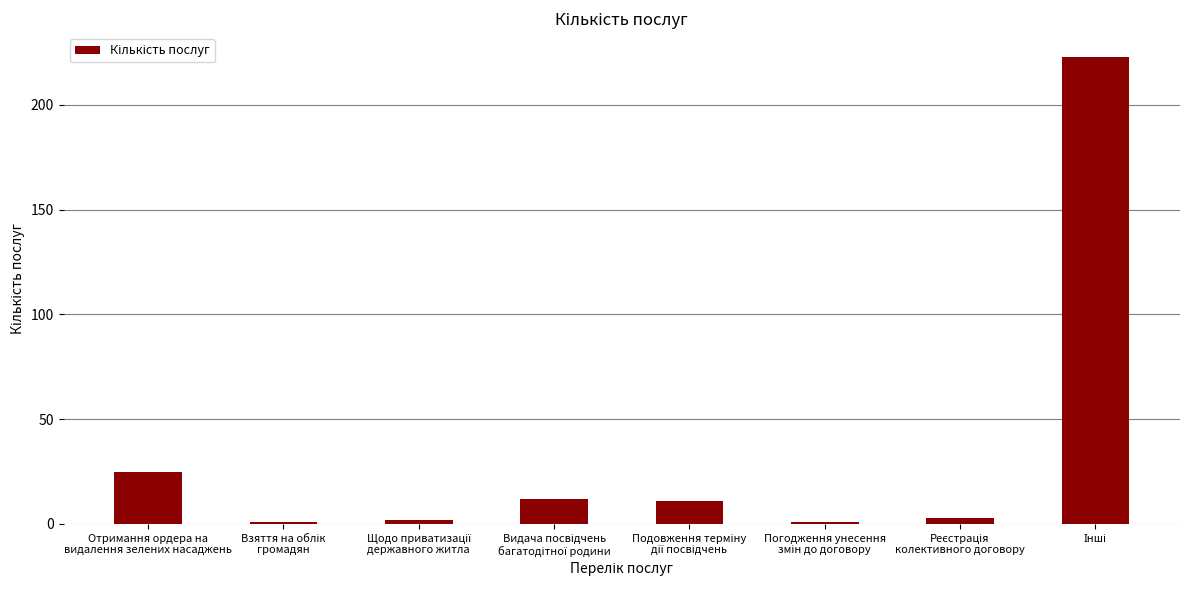

What is the sum of all values?

278